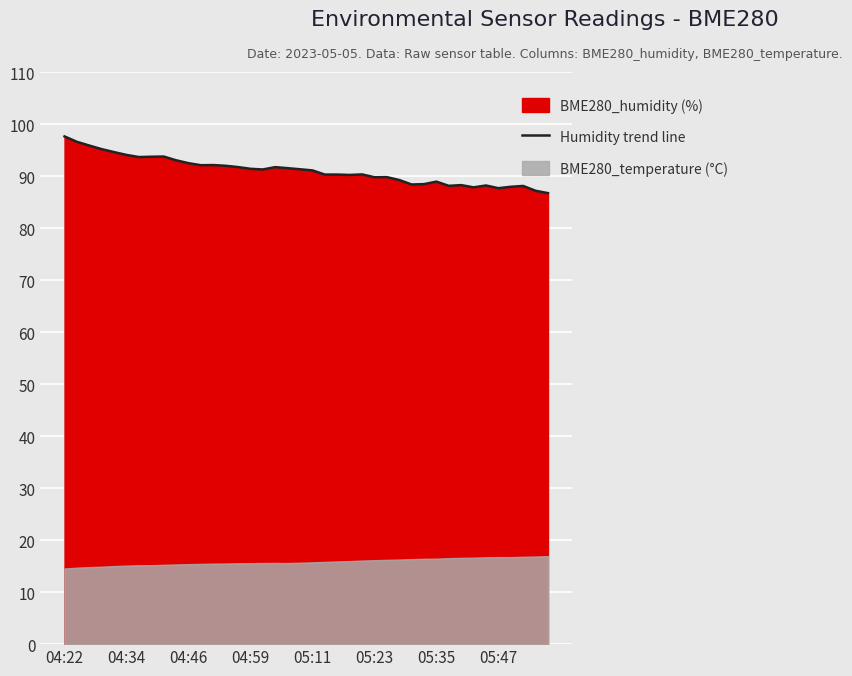

The chart shows a value of 36.4 at 21. True or false?

False